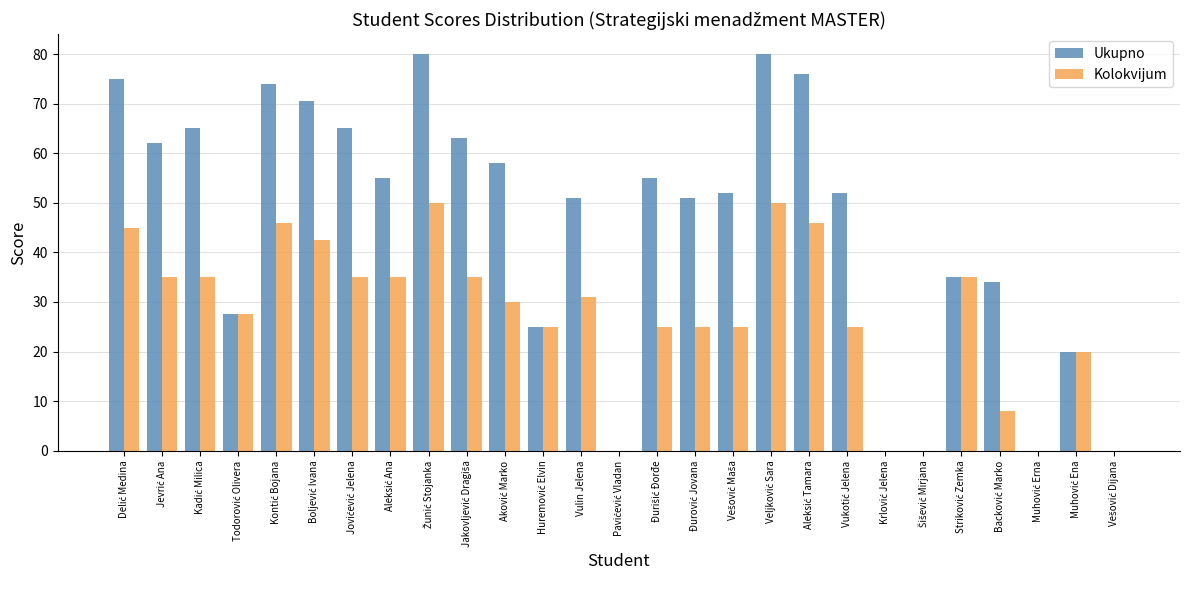

Which series has the largest total across all categories?

Ukupno